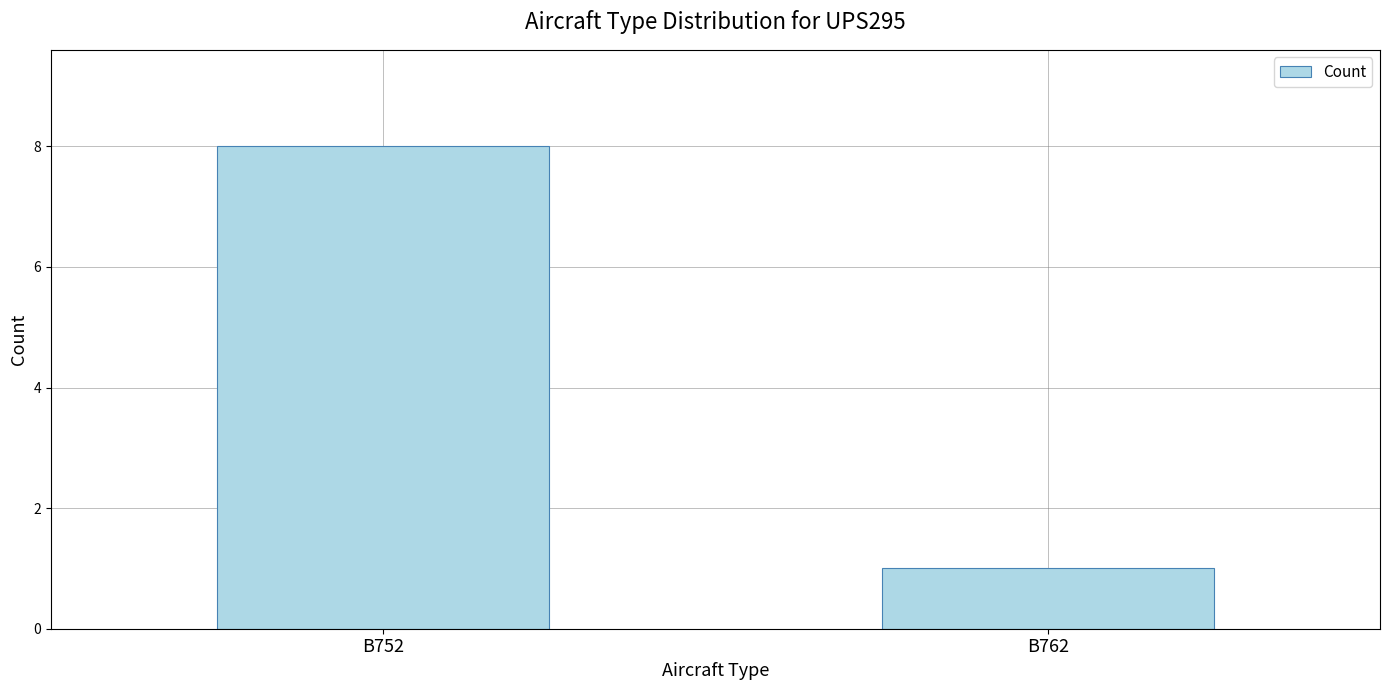

Is it true that the value at B752 is 3?

False